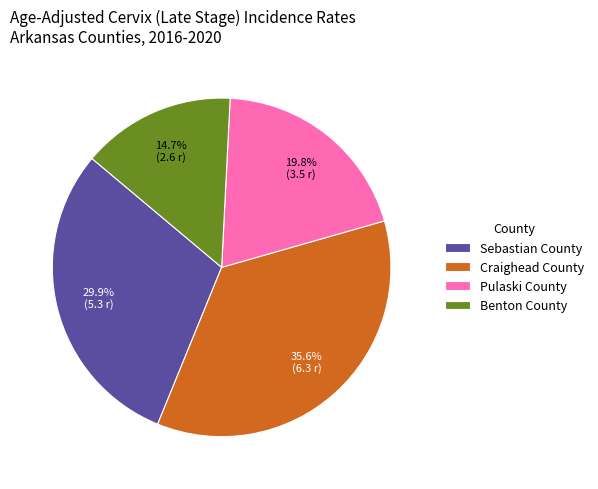

What portion of the pie excludes Craighead County?

64.4%